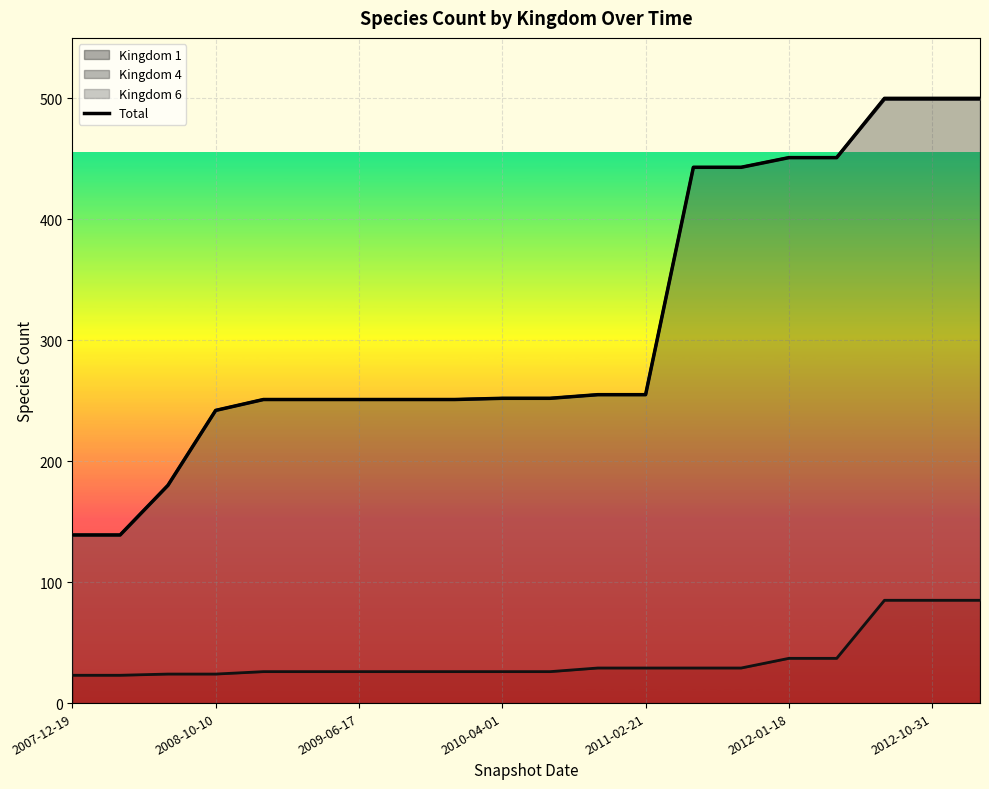

What is the difference between the values at 2012-01-18 and 2011-02-21?

196